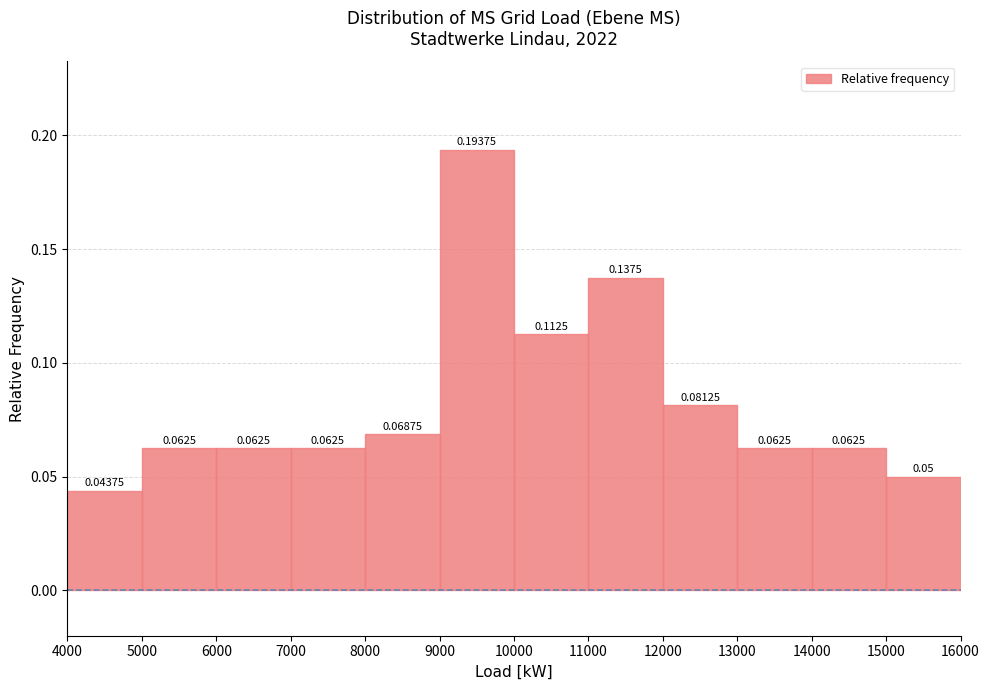

Reading left to right, list every bar in this chart as the range it spans on the x-axis followed by its height.

4000 to 5000: 0.04375
5000 to 6000: 0.06250
6000 to 7000: 0.06250
7000 to 8000: 0.06250
8000 to 9000: 0.06875
9000 to 10000: 0.19375
10000 to 11000: 0.11250
11000 to 12000: 0.13750
12000 to 13000: 0.08125
13000 to 14000: 0.06250
14000 to 15000: 0.06250
15000 to 16000: 0.05000